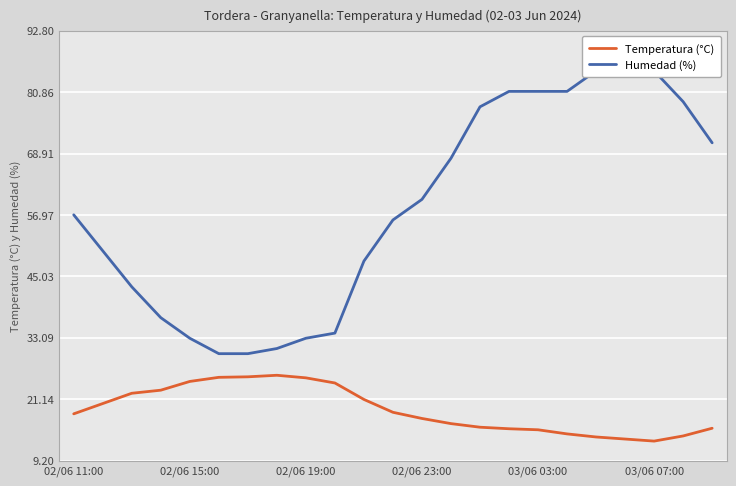

Reading left to right, extract all data points from this chart.

Temperatura (°C): 18.3	20.3	22.3	22.9	24.6	25.4	25.5	25.8	25.3	24.3	21.1	18.6	17.4	16.4	15.7	15.4	15.2	14.4	13.8	13.4	13.0	14.0	15.5
Humedad (%): 57.0	50.0	43.0	37.0	33.0	30.0	30.0	31.0	33.0	34.0	48.0	56.0	60.0	68.0	78.0	81.0	81.0	81.0	85.0	89.0	85.0	79.0	71.0